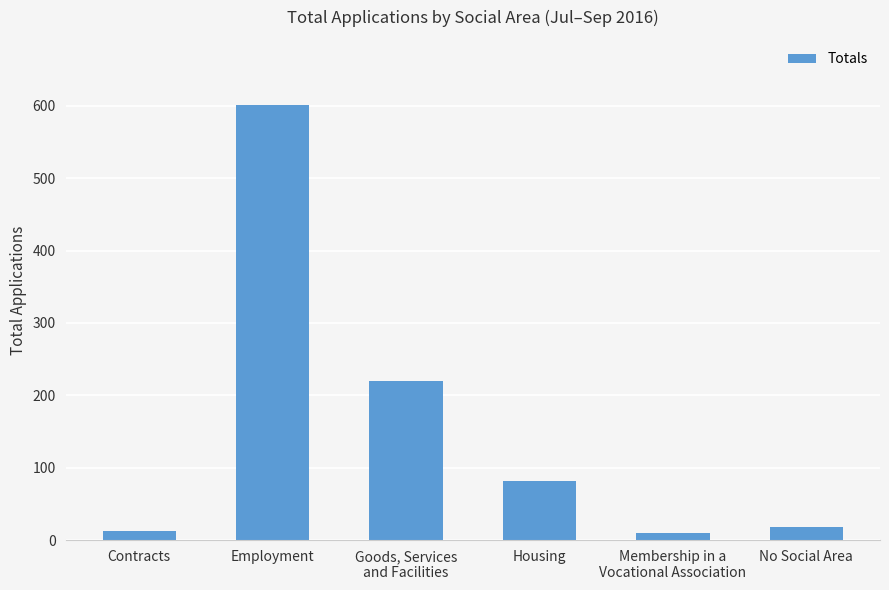

What is the change in value from Contracts to Membership in a
Vocational Association?

-3